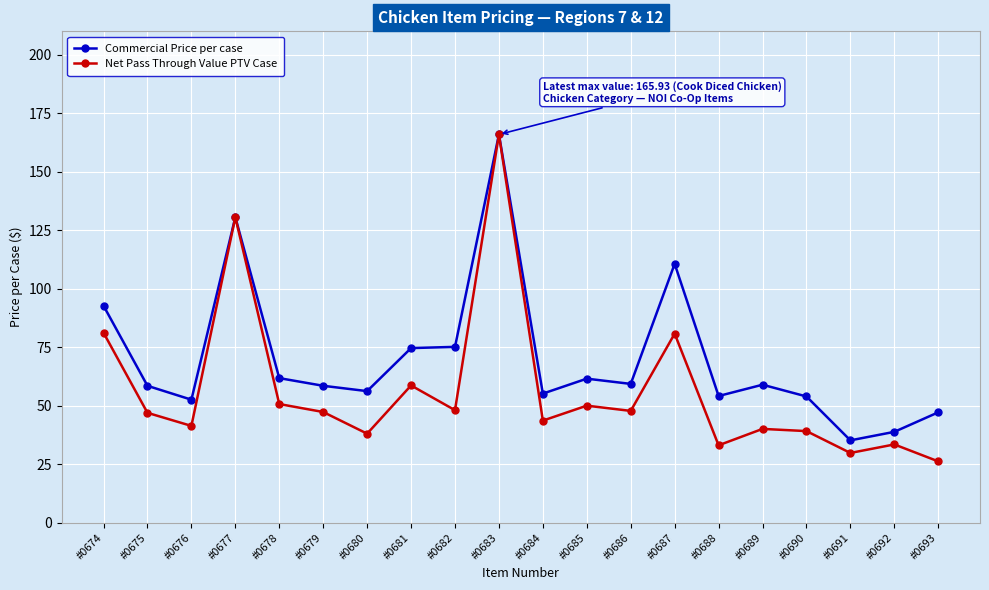

Where is the first local minimum for Commercial Price per case?

#0676